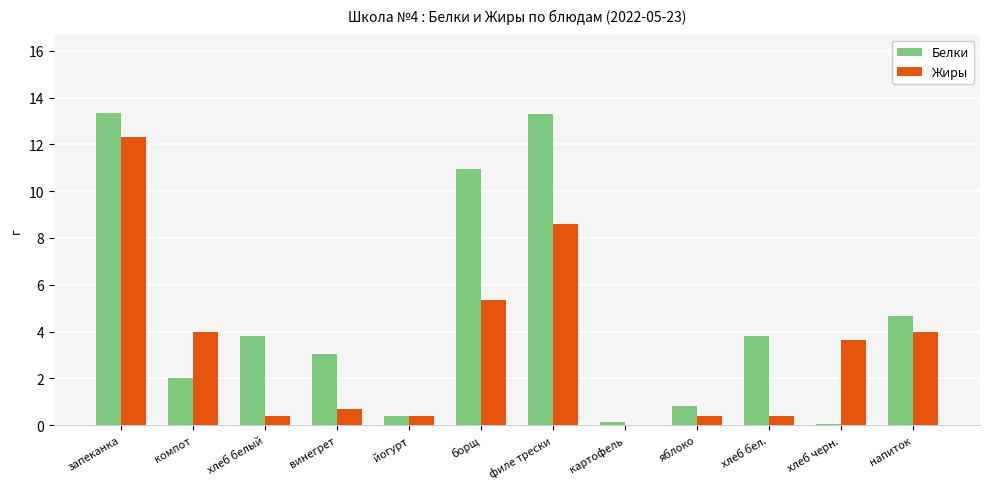

Between запеканка and борщ, which series saw the biggest shift?

Жиры